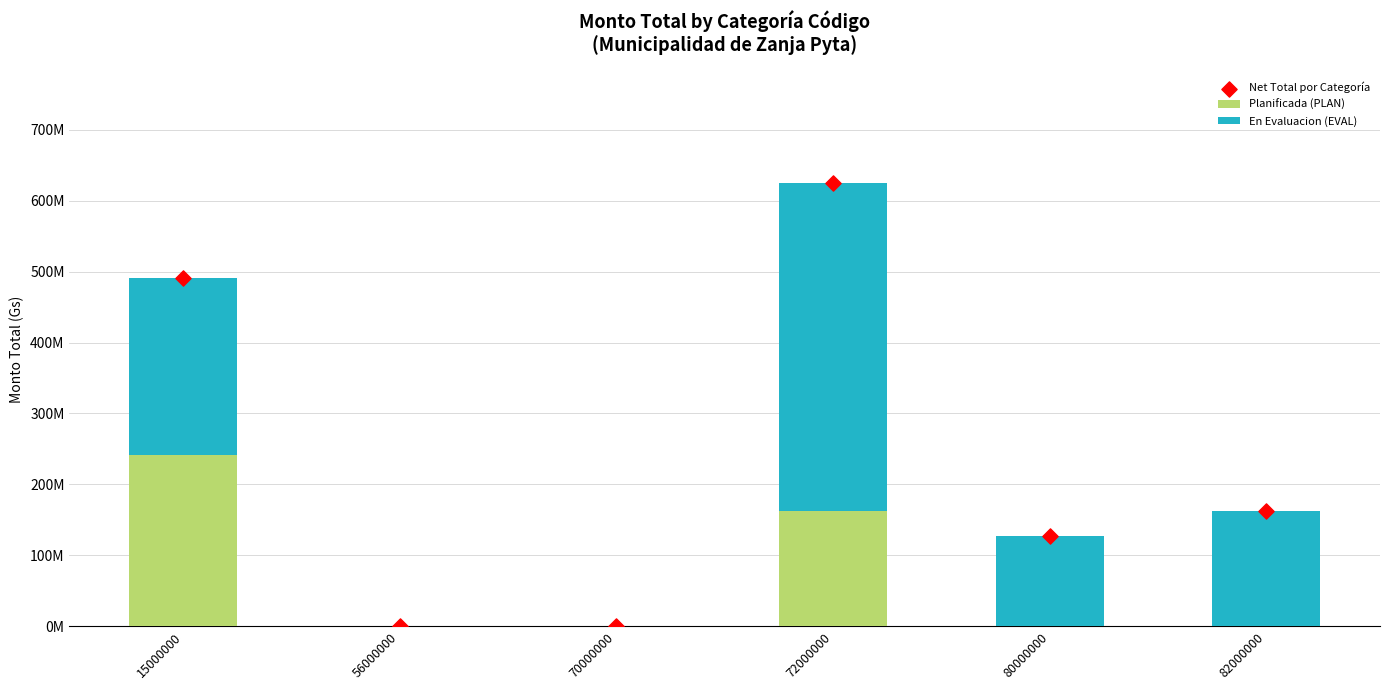

What is the total value across all series at 80000000?

254586200